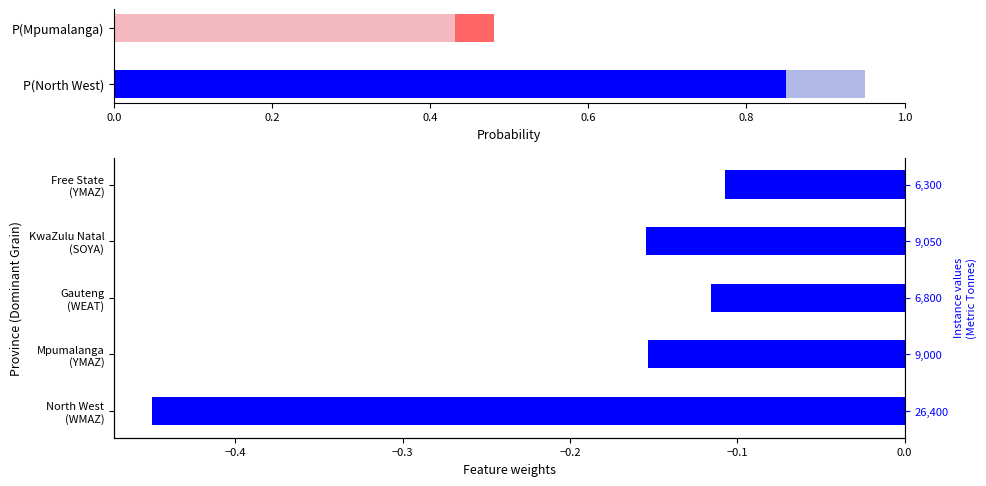

Between Free State (YMAZ) and KwaZulu Natal (SOYA), which is larger?

Free State (YMAZ)